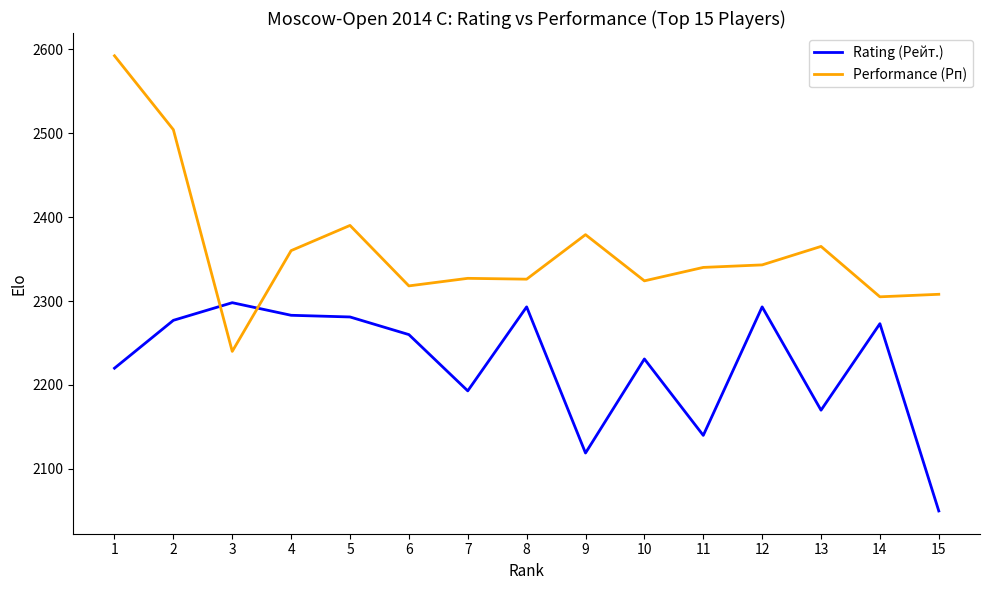

How many lines are shown in the chart?

2